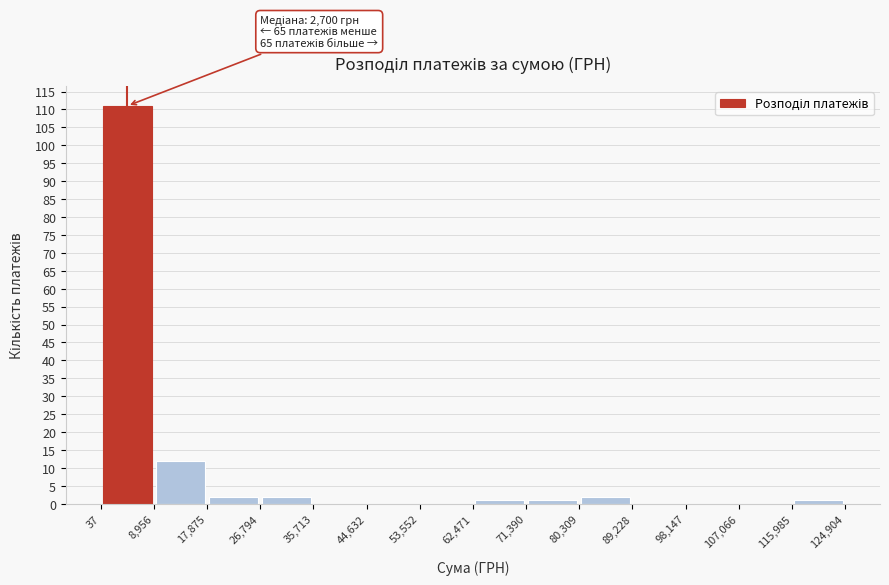

Over which range of the x-axis is the bar tallest?

37 to 8,956